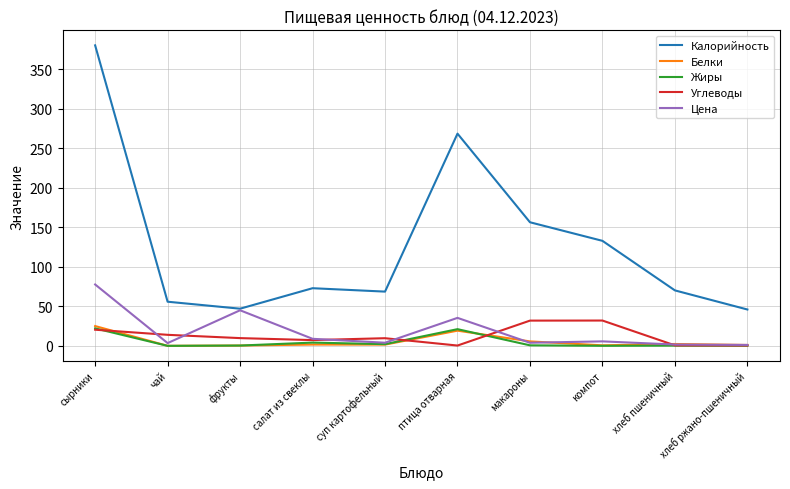

Which series has the largest range (max minus min)?

Калорийность